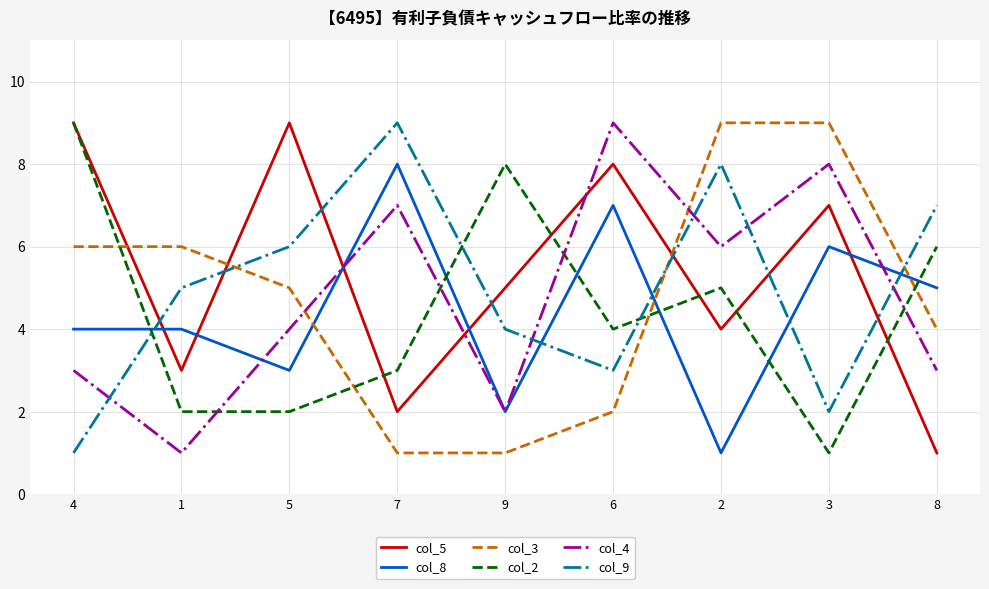

True or false: col_3 and col_8 intersect in this chart.

True